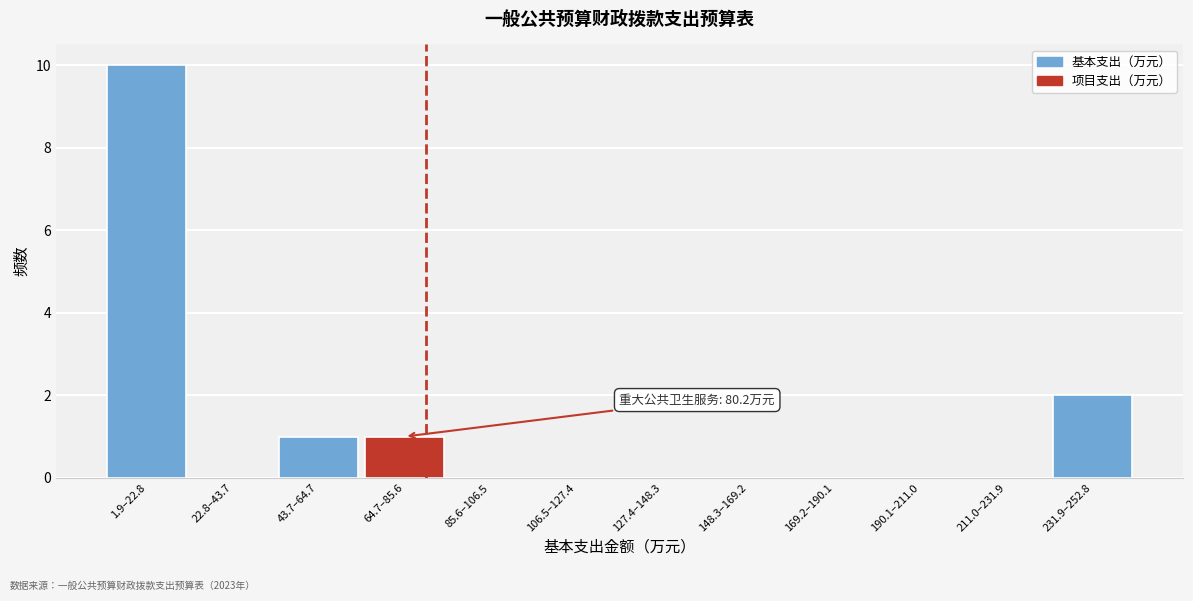

Reading right to left, transcribe all the data shown in this chart.

231.9–252.8=2	211.0–231.9=0	190.1–211.0=0	169.2–190.1=0	148.3–169.2=0	127.4–148.3=0	106.5–127.4=0	85.6–106.5=0	64.7–85.6=1	43.7–64.7=1	22.8–43.7=0	1.9–22.8=10